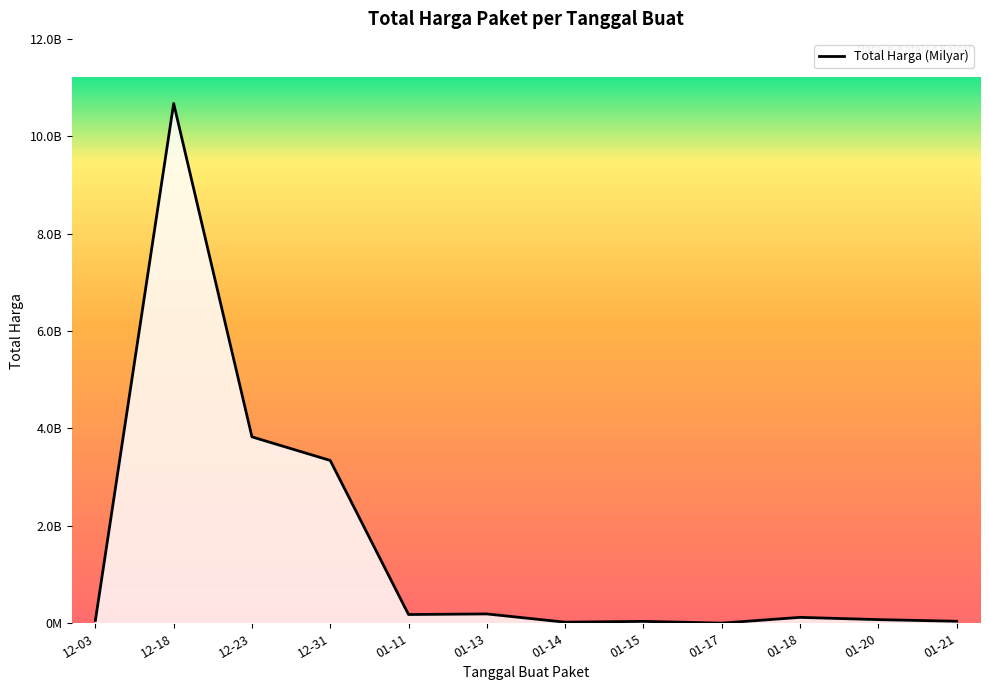

List the labels in order of value, largest first.

12-18, 12-23, 12-31, 01-13, 01-11, 01-18, 01-20, 12-03, 01-21, 01-15, 01-14, 01-17